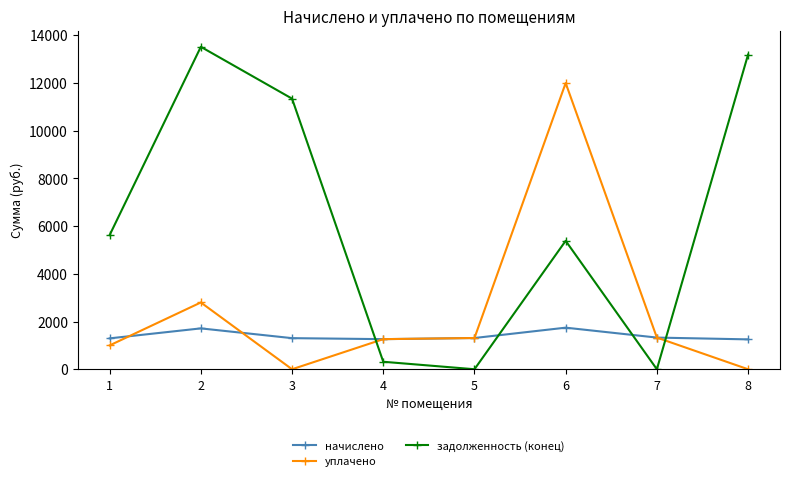

Which series changed the most between 3 and 5?

задолженность (конец)